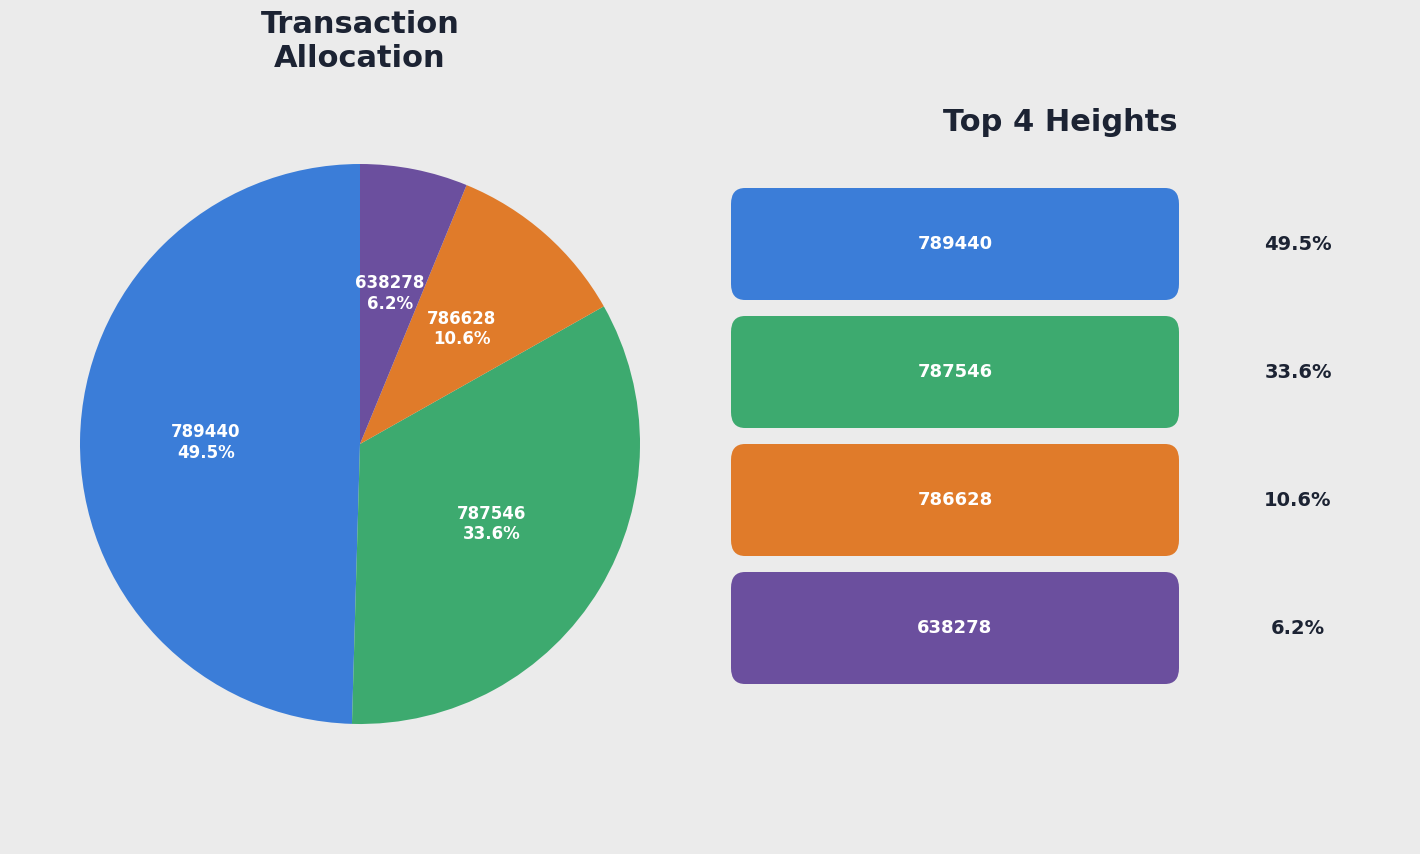

Is there a majority slice in this chart?

No